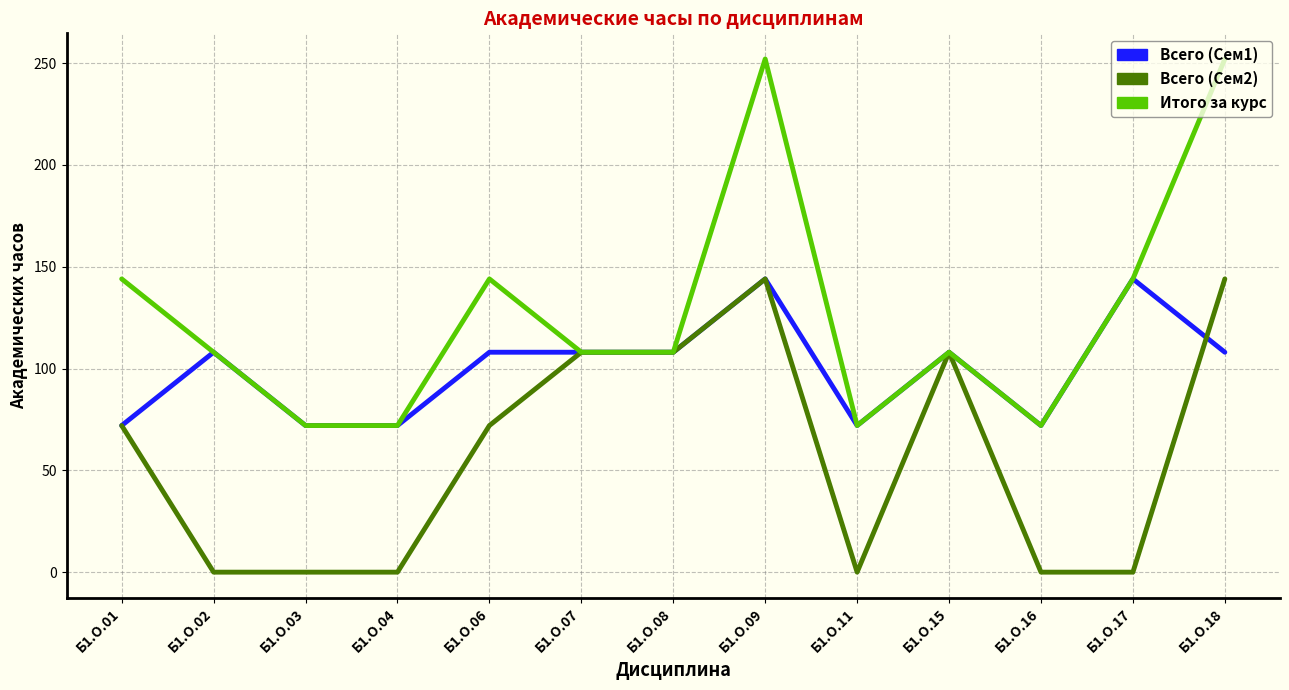

Which series changed the most between Б1.О.06 and Б1.О.17?

Всего (Сем2)